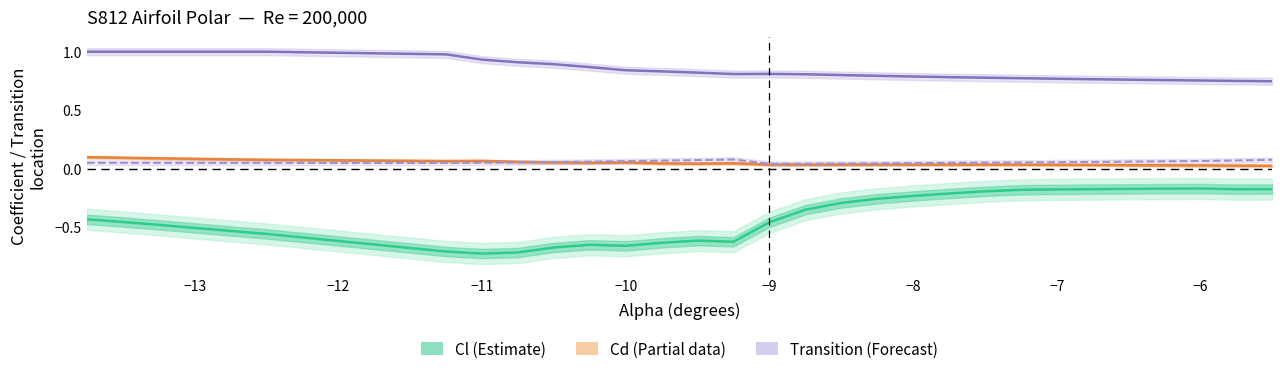

What is the maximum value for Bot_Xtr?

0.1